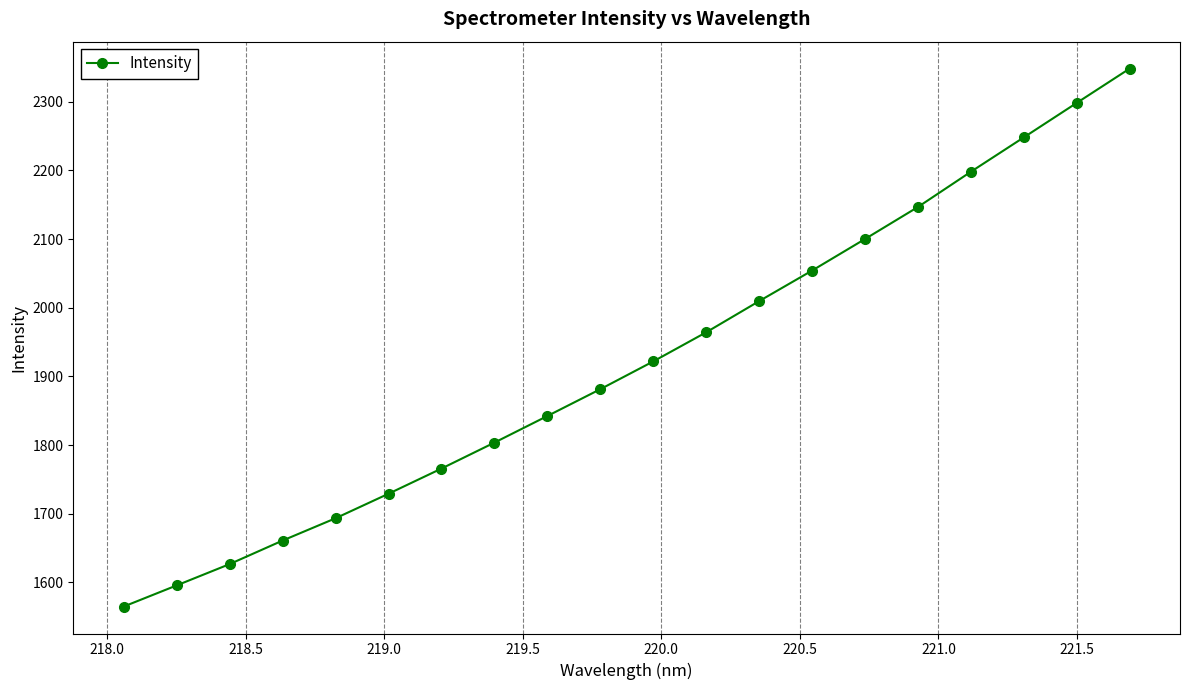

Does the chart have visible grid lines?

Yes